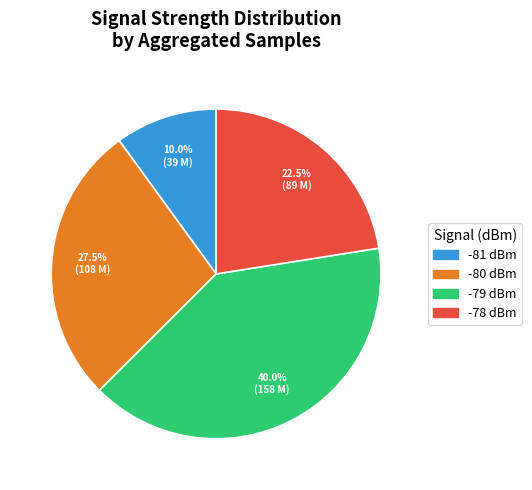

Is there a majority slice in this chart?

No